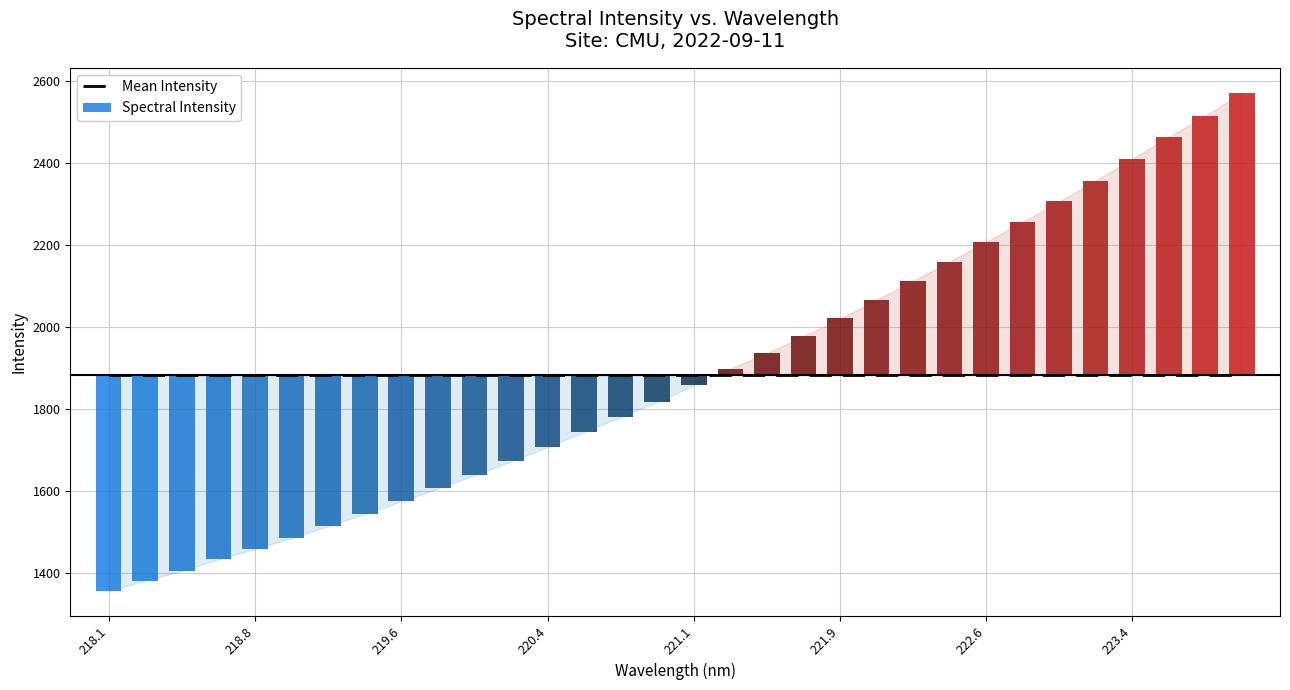

What is the label of the 23rd bar from the right?

219.7801